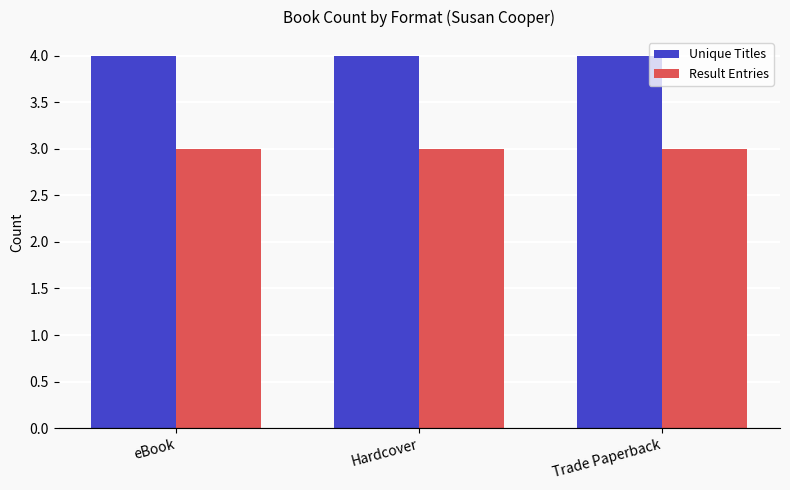

What is the lowest value of the Result Entries series?

3